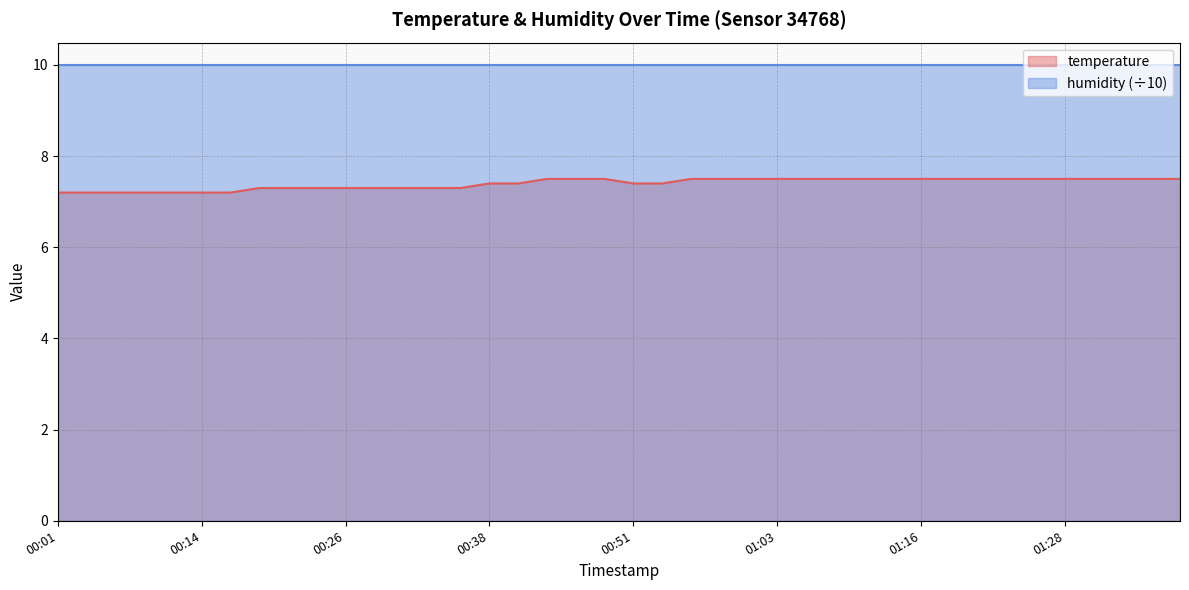

Rank the categories by value from highest to lowest.

00:43, 00:46, 00:48, 00:56, 00:58, 01:01, 01:03, 01:06, 01:08, 01:11, 01:13, 01:16, 01:18, 01:21, 01:23, 01:26, 01:28, 01:31, 01:33, 01:36, 01:38, 00:38, 00:41, 00:51, 00:53, 00:19, 00:21, 00:23, 00:26, 00:29, 00:31, 00:33, 00:36, 00:01, 00:04, 00:06, 00:09, 00:11, 00:14, 00:16